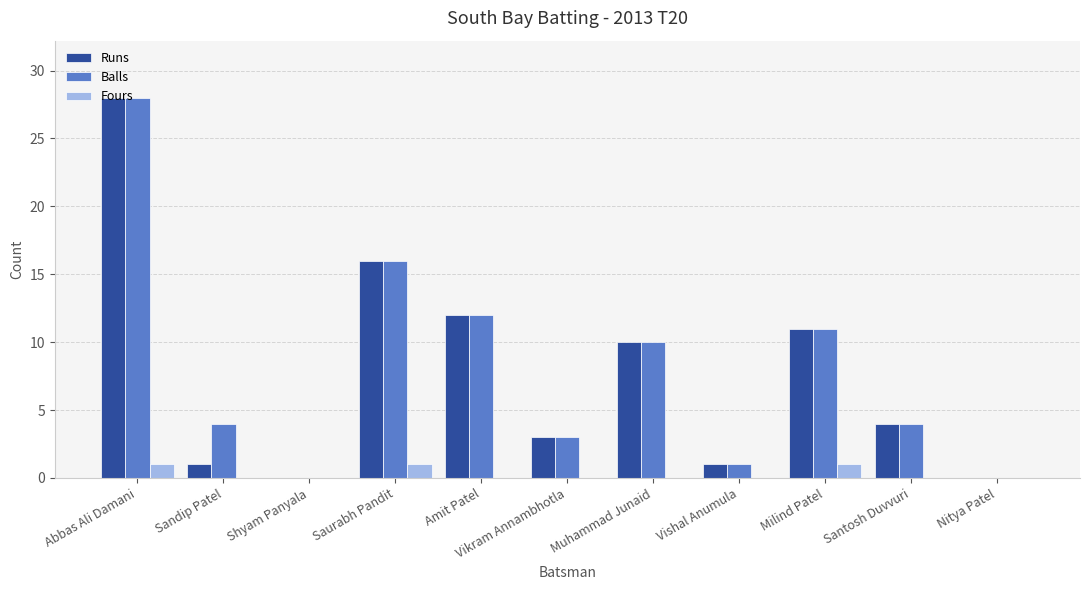

Which series changed the most between Sandip Patel and Milind Patel?

Runs